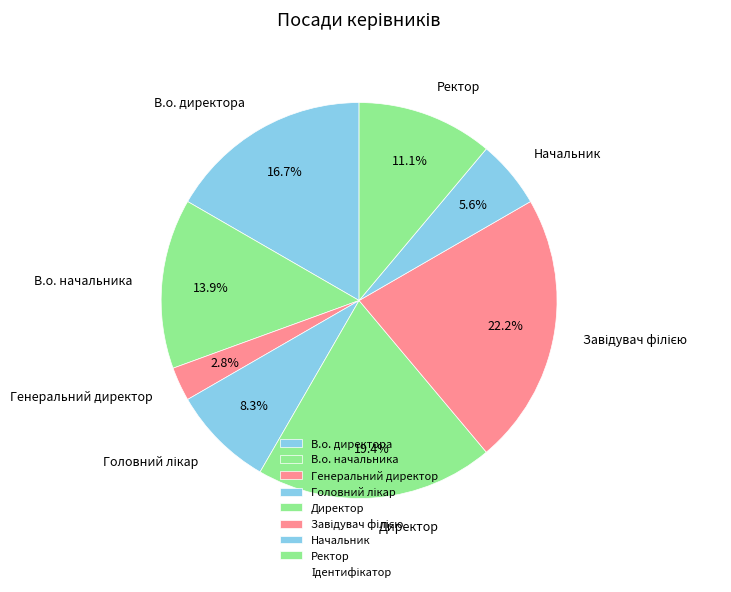

Is it true that Ректор is 1% of the pie?

False